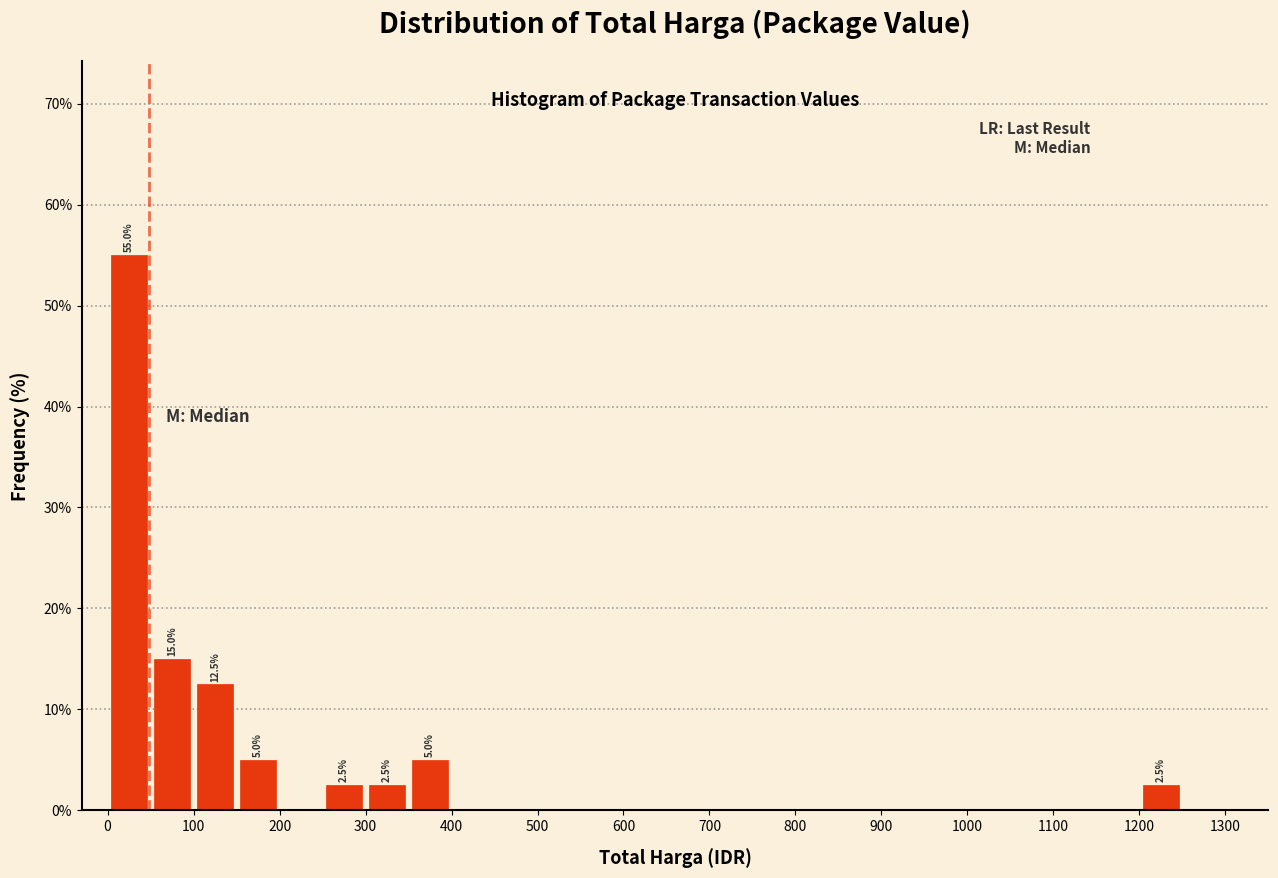

Over which range of the x-axis is the bar tallest?

0 to 50